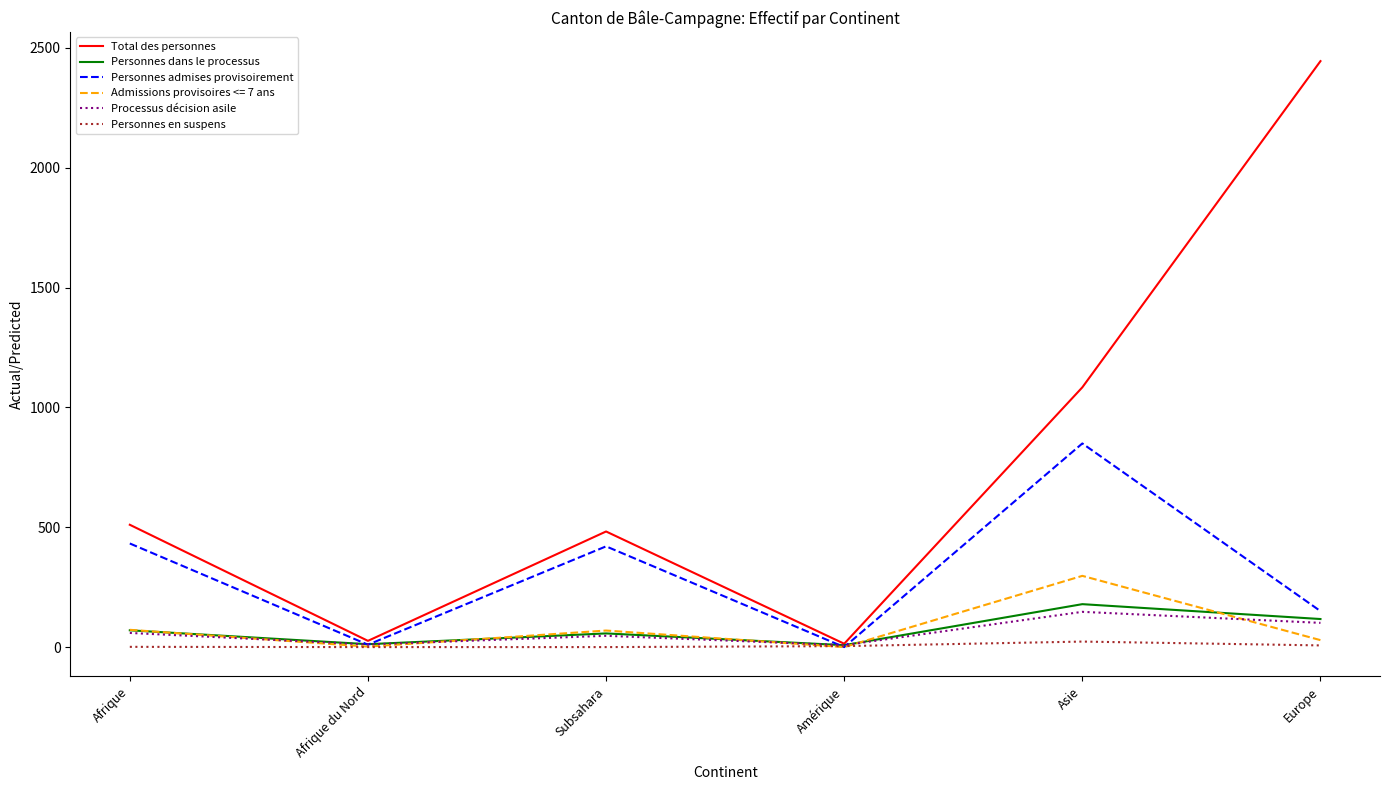

True or false: Processus décision asile has more than 1 interior local peaks.

True